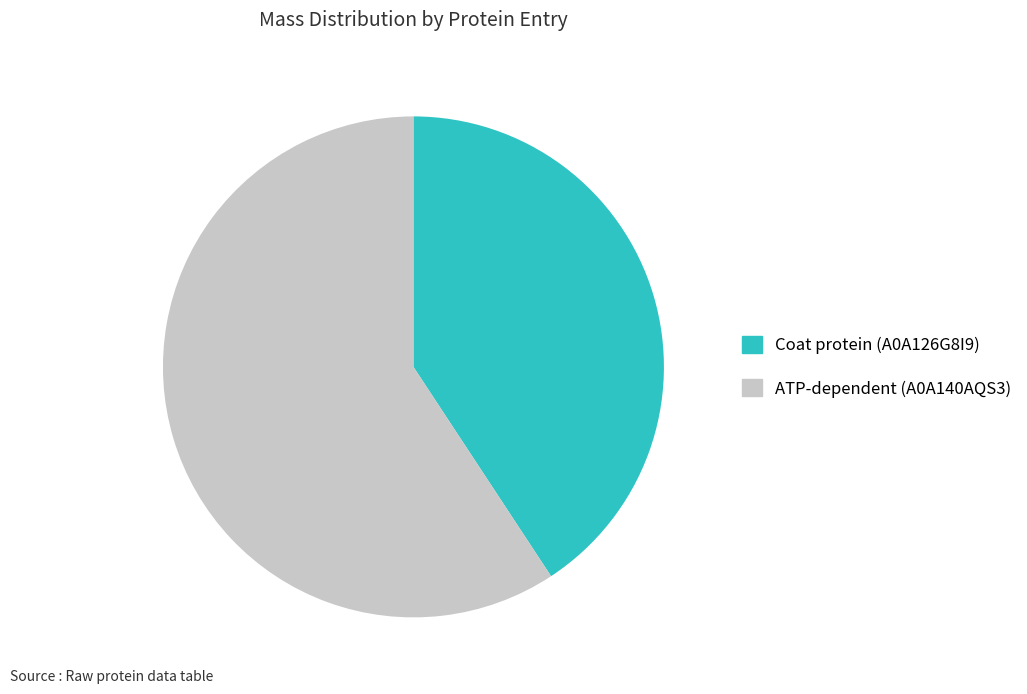

Rank the categories by value from lowest to highest.

Coat protein (A0A126G8I9), ATP-dependent (A0A140AQS3)